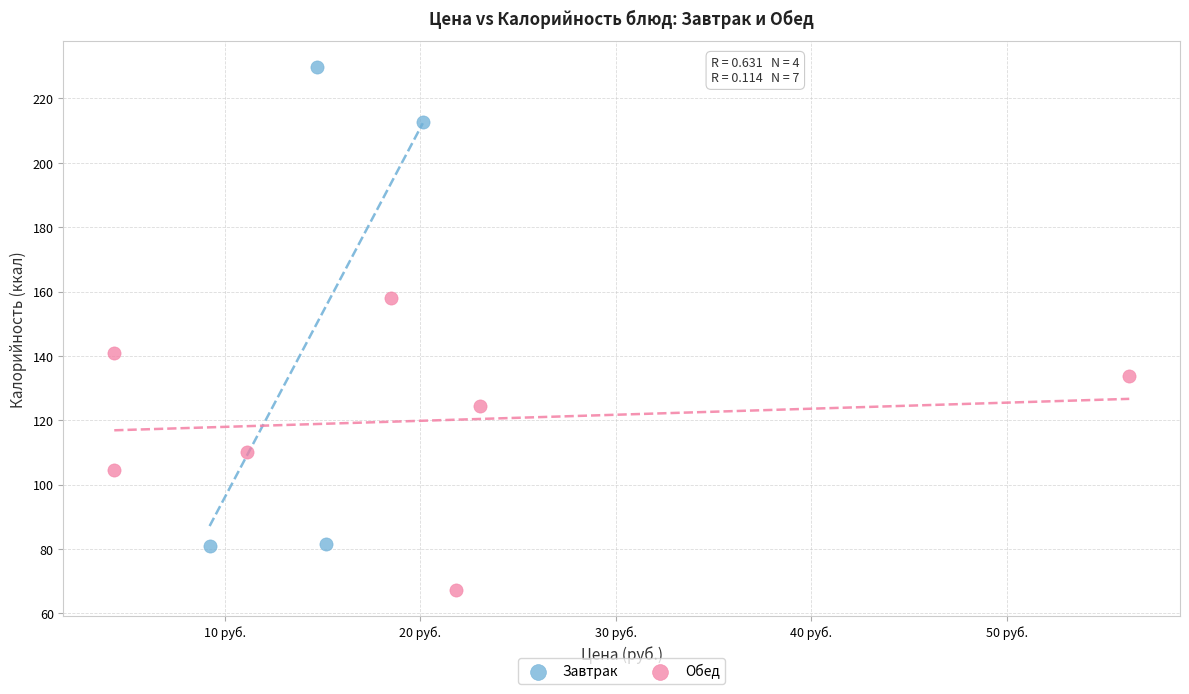

What are all the series names shown in the legend?

Завтрак, Обед